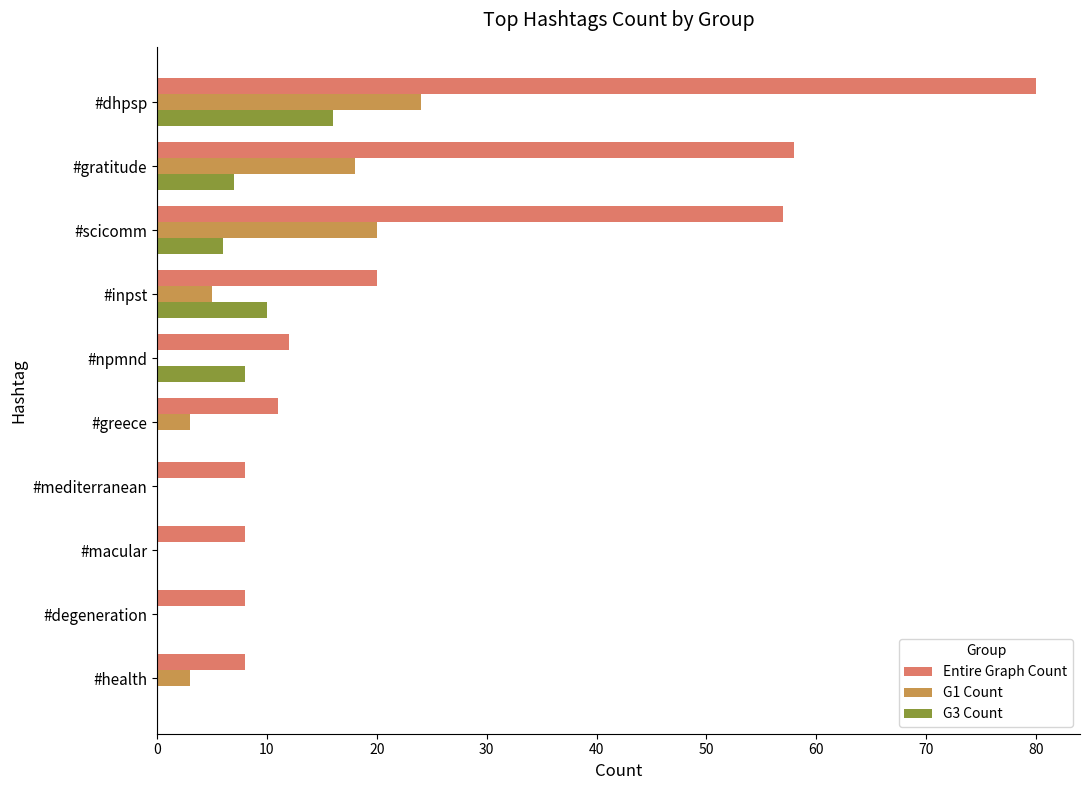

Which series has the largest total across all categories?

Entire Graph Count